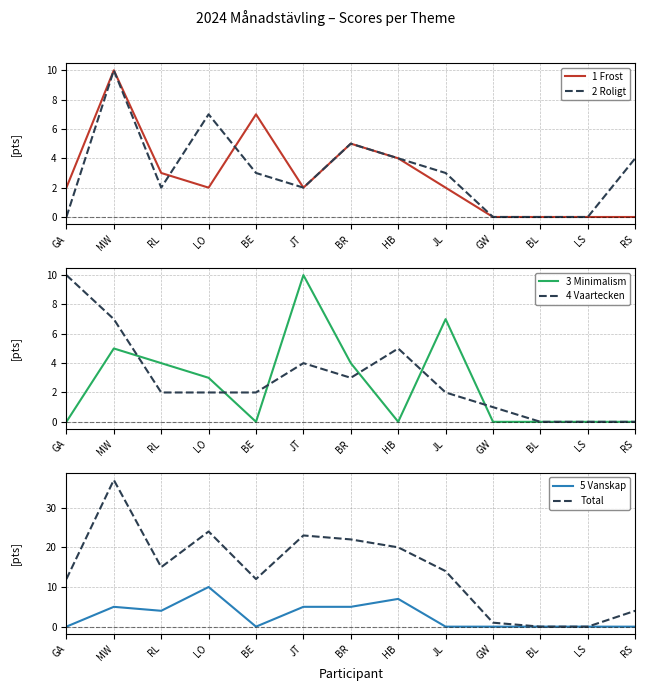

What position from the right is RL?

11